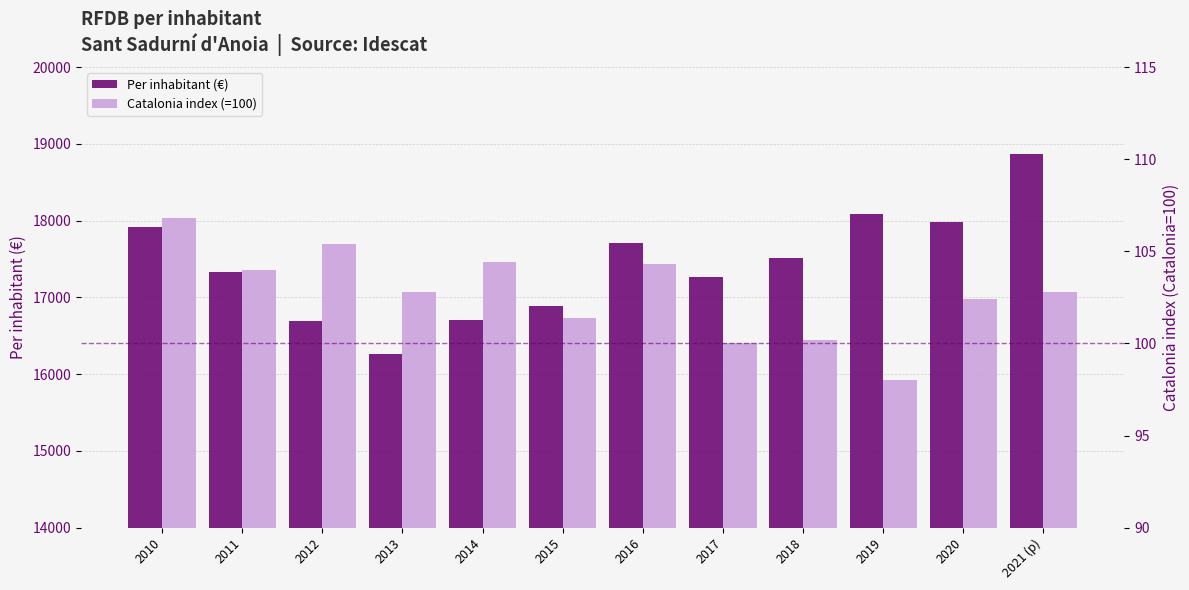

Which series has the largest range (max minus min)?

Per inhabitant (€)